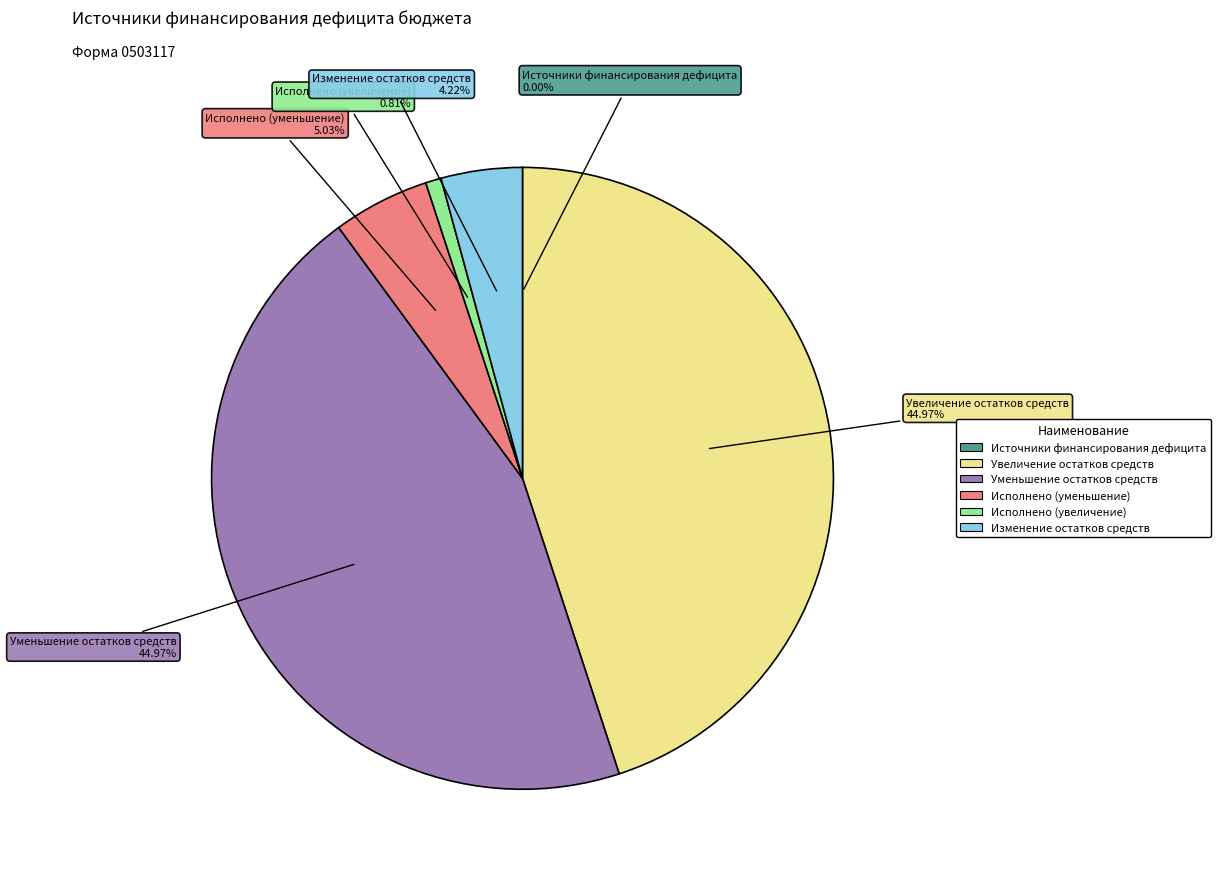

Does any single category account for the majority?

No